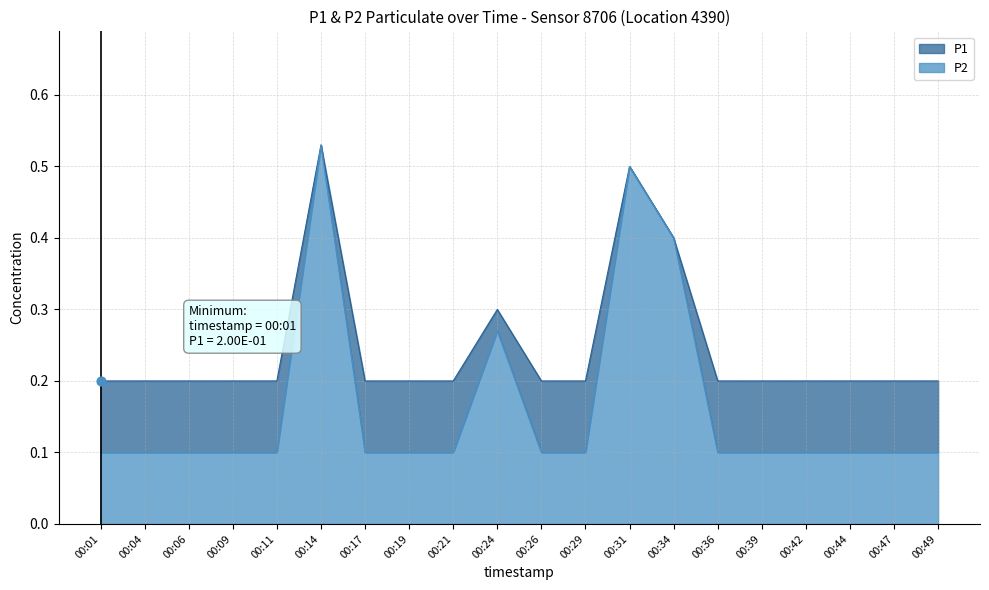

Is the value of P2 at 00:29 greater than the value of P1 at 00:39?

No